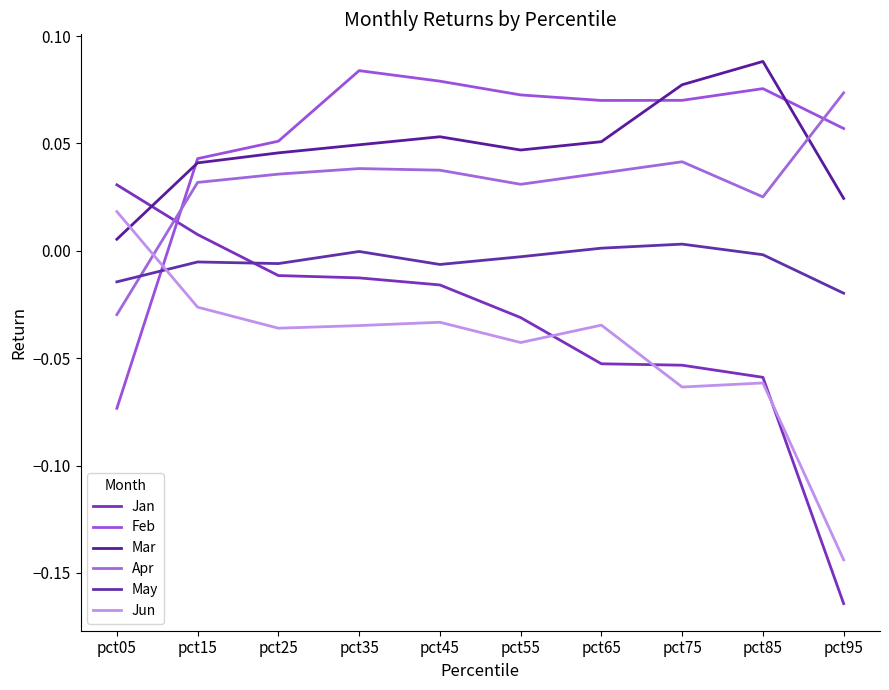

True or false: May has a value of 0.0 at pct75.

False